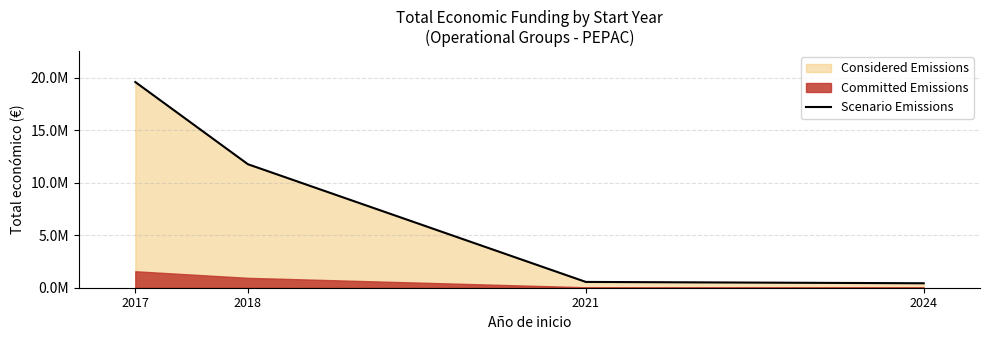

What is the value of the 4th point from the left?

424720